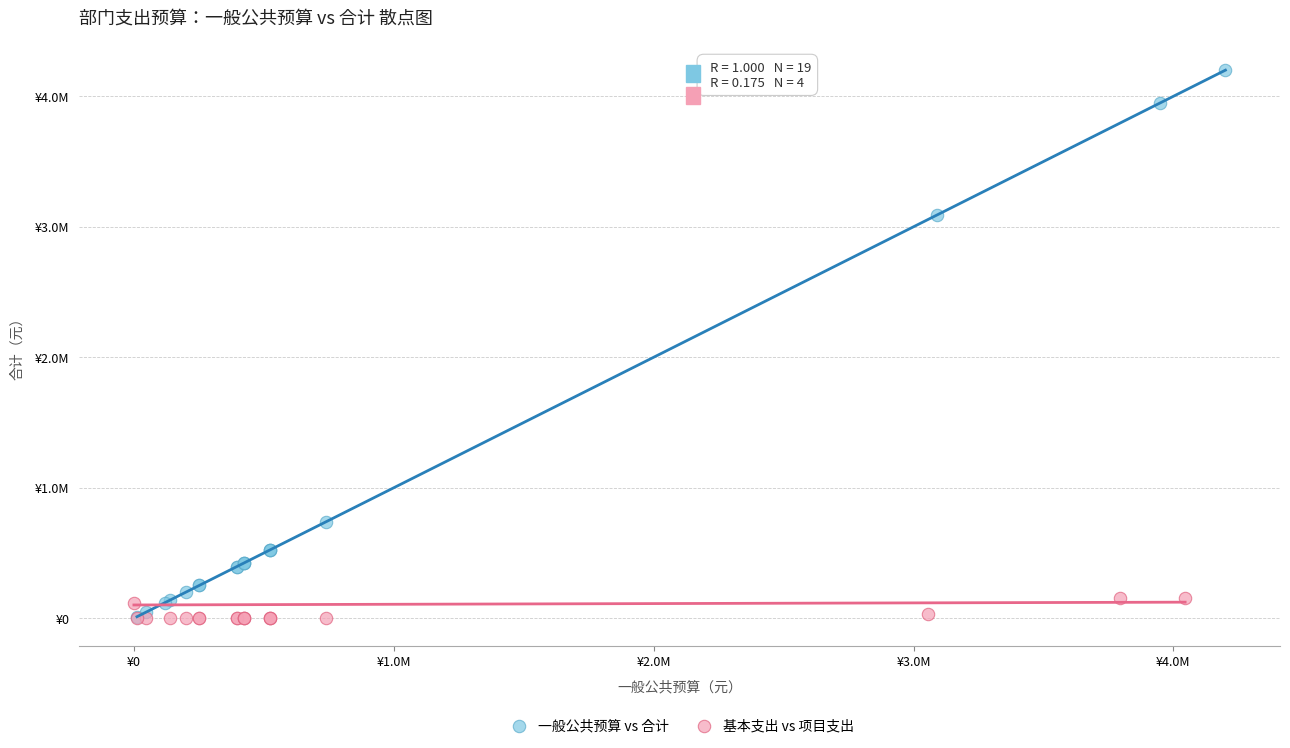

What are all the series names shown in the legend?

一般公共预算 vs 合计, 基本支出 vs 项目支出